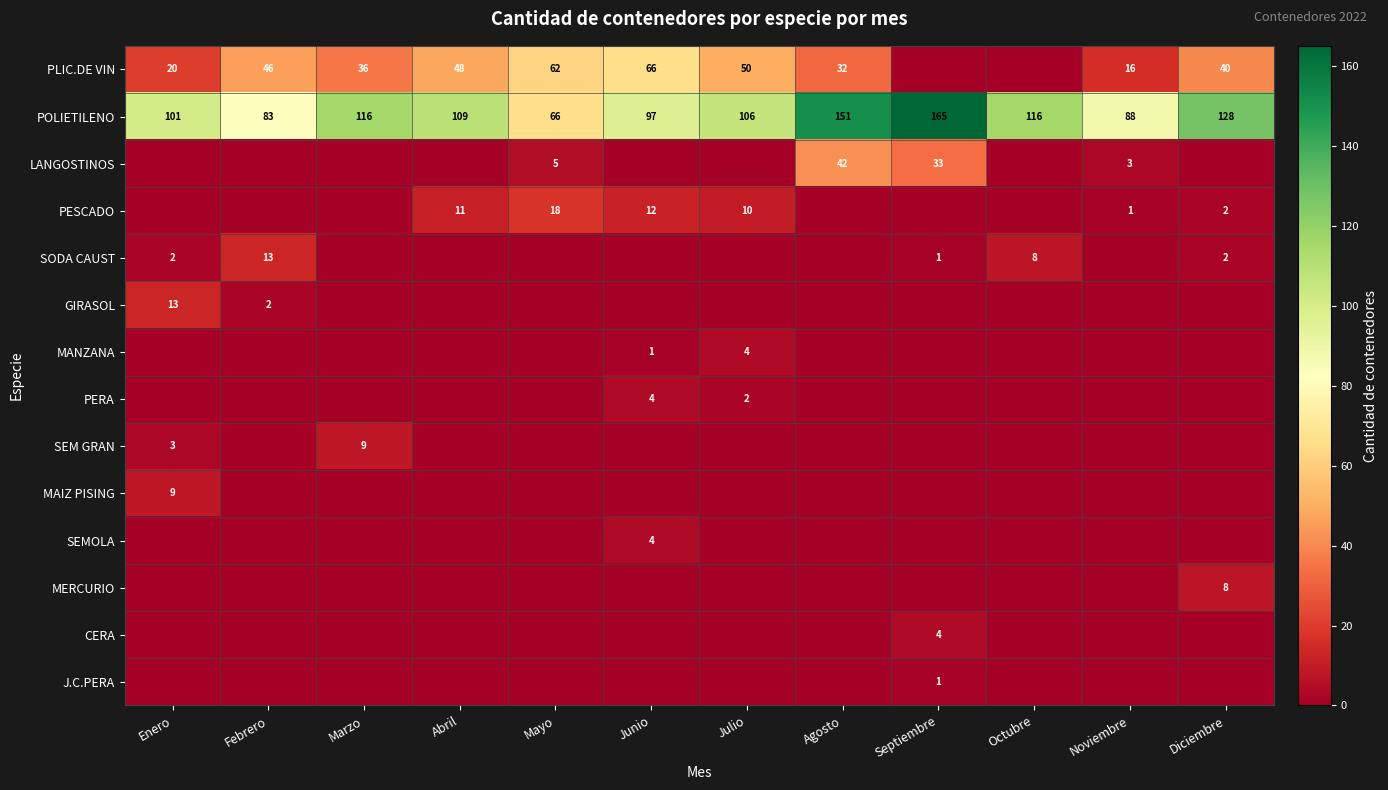

Between Diciembre and Septiembre, which is larger?

Diciembre